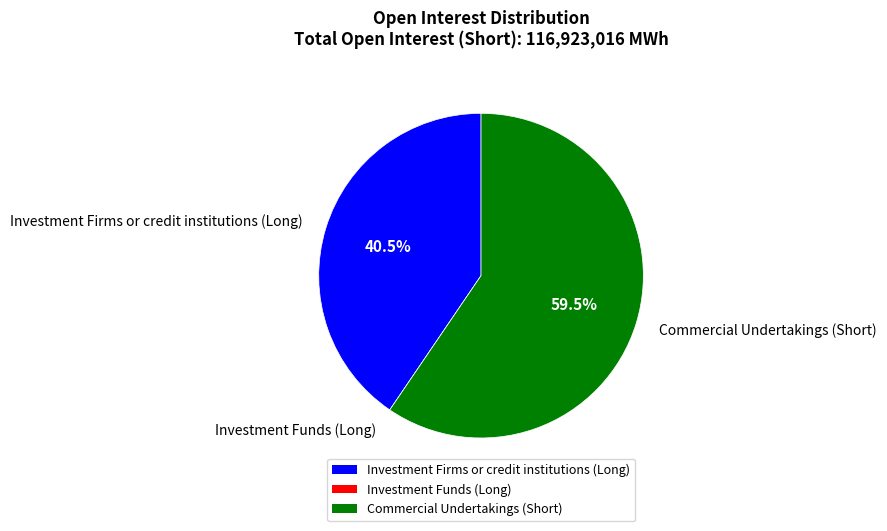

What percentage do Investment Firms or credit institutions (Long) and Commercial Undertakings (Short) together represent?

100.0%